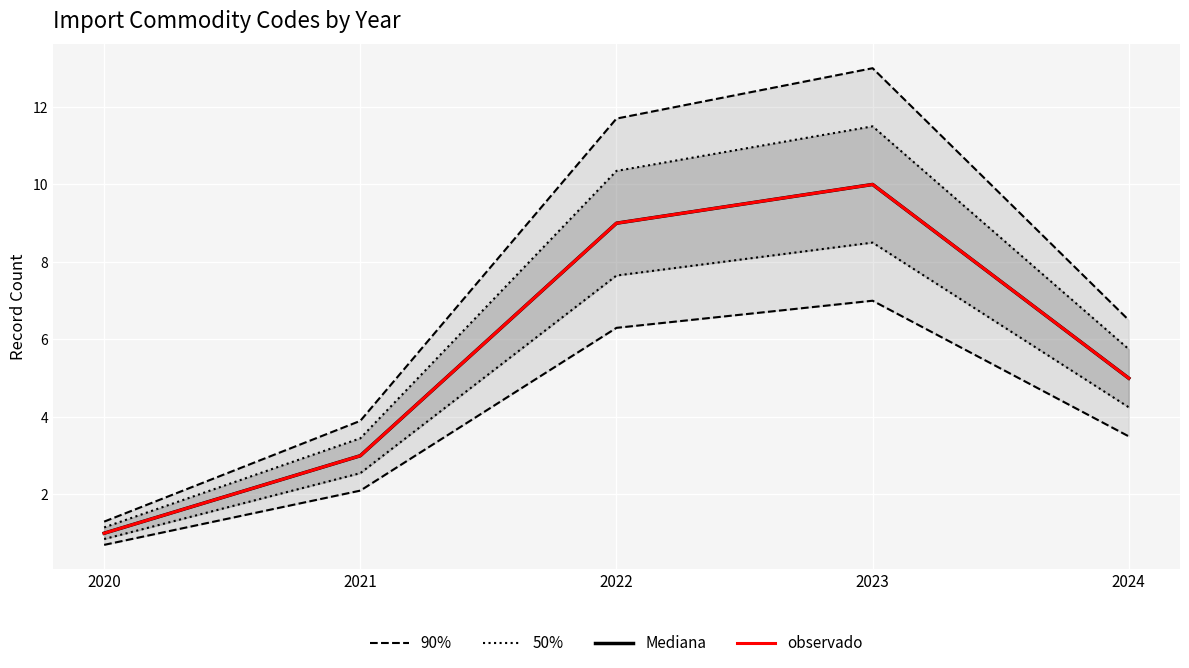

What is the difference between the second highest and second lowest values in the Mediana series?

6.0